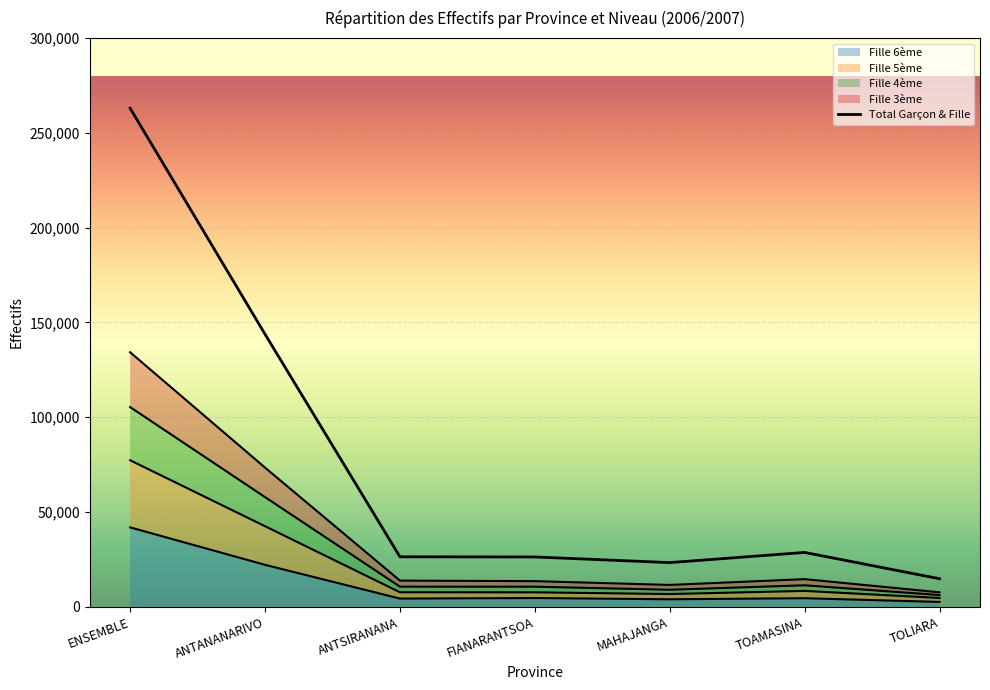

List the labels in order of value, largest first.

ENSEMBLE, ANTANANARIVO, TOAMASINA, ANTSIRANANA, FIANARANTSOA, MAHAJANGA, TOLIARA